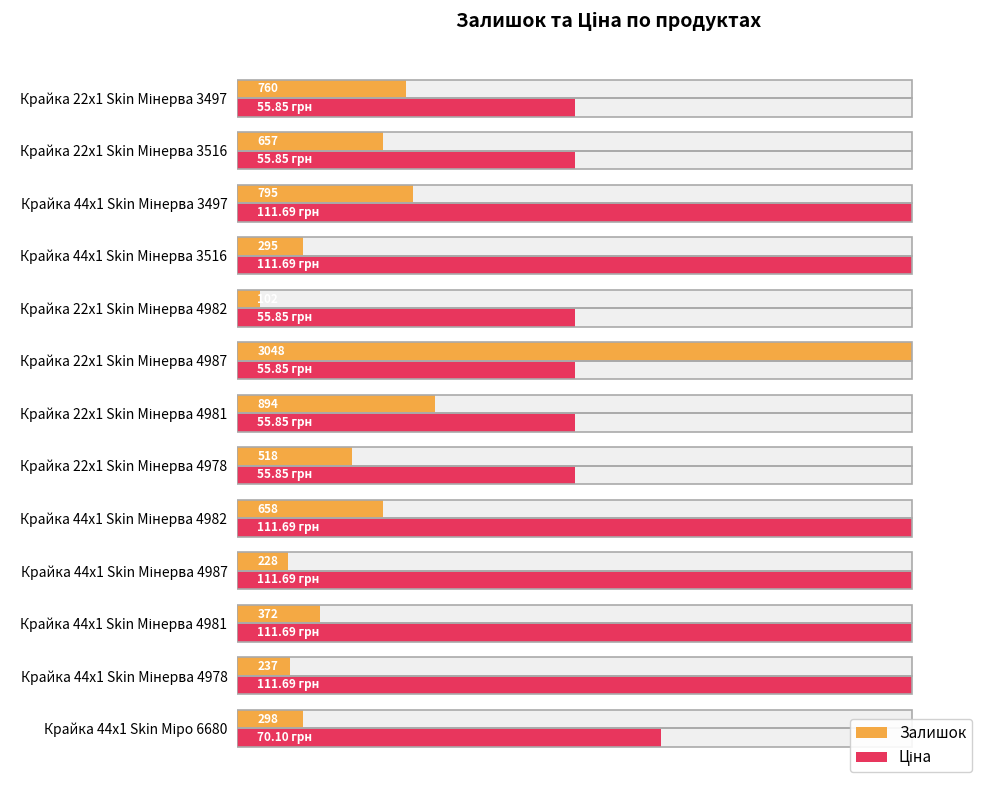

How many bars are there in total?

26